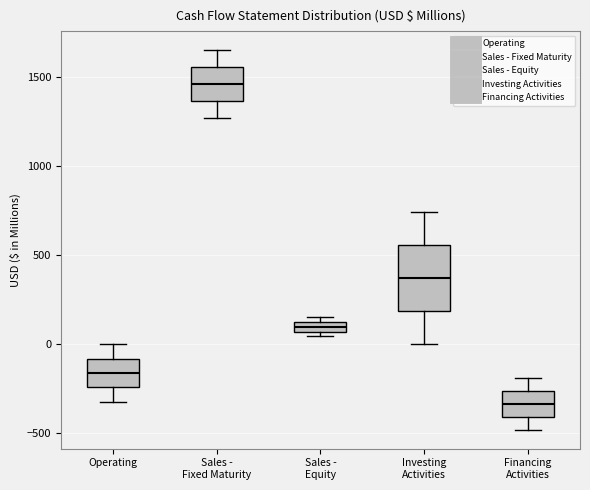

Comparing the boxes themselves (not the whiskers), which one is the tallest?

Investing Activities